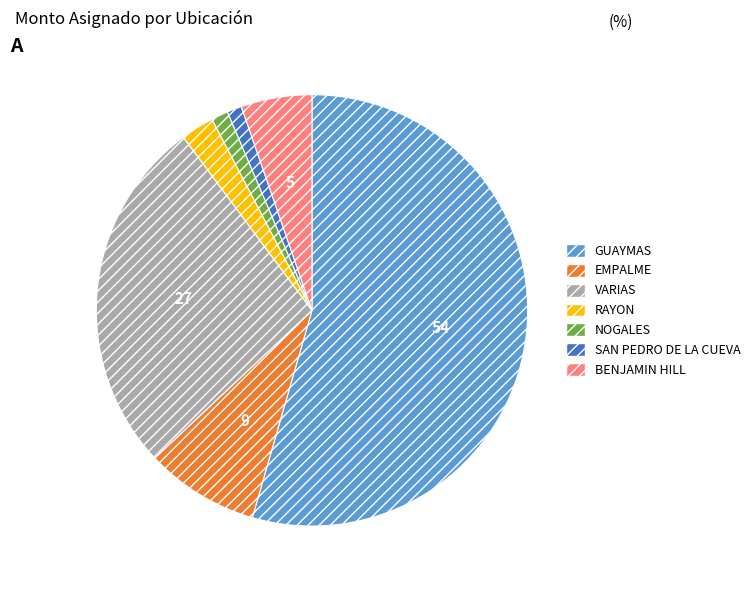

Which slice represents more than half of the pie?

GUAYMAS